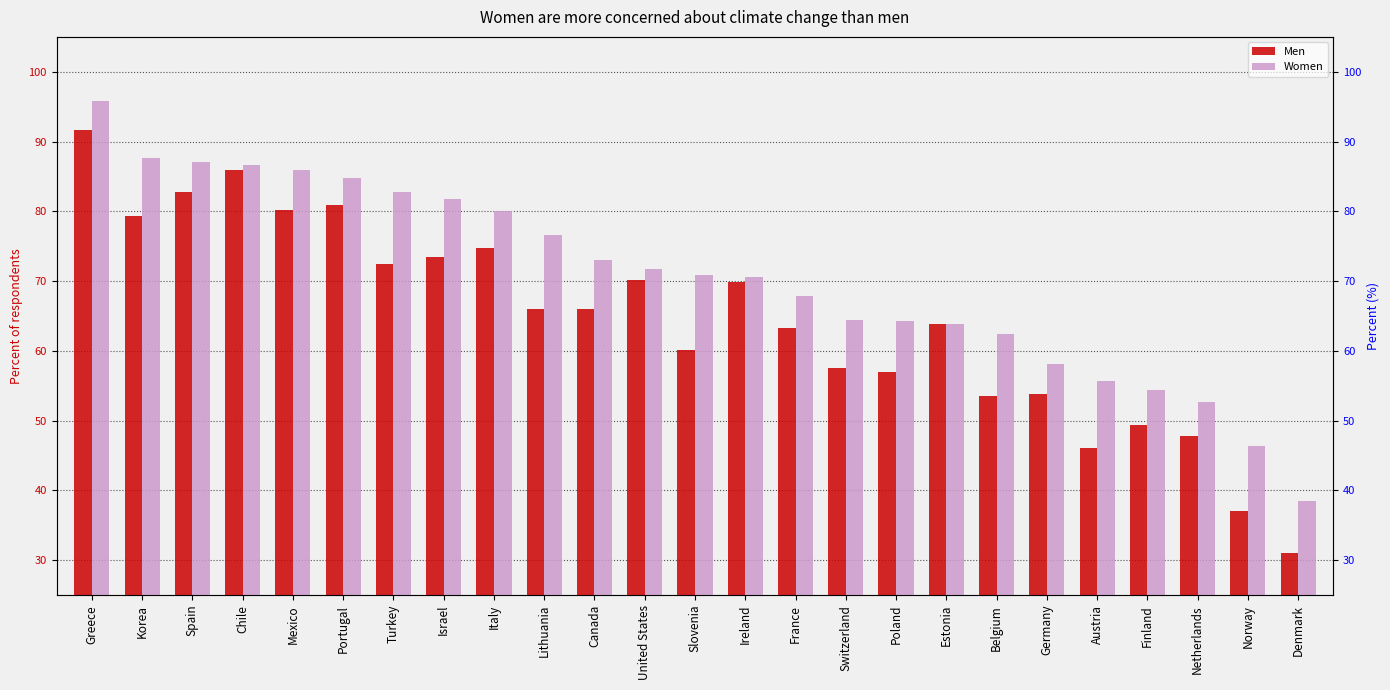

How many data points in Men are above 65?

13